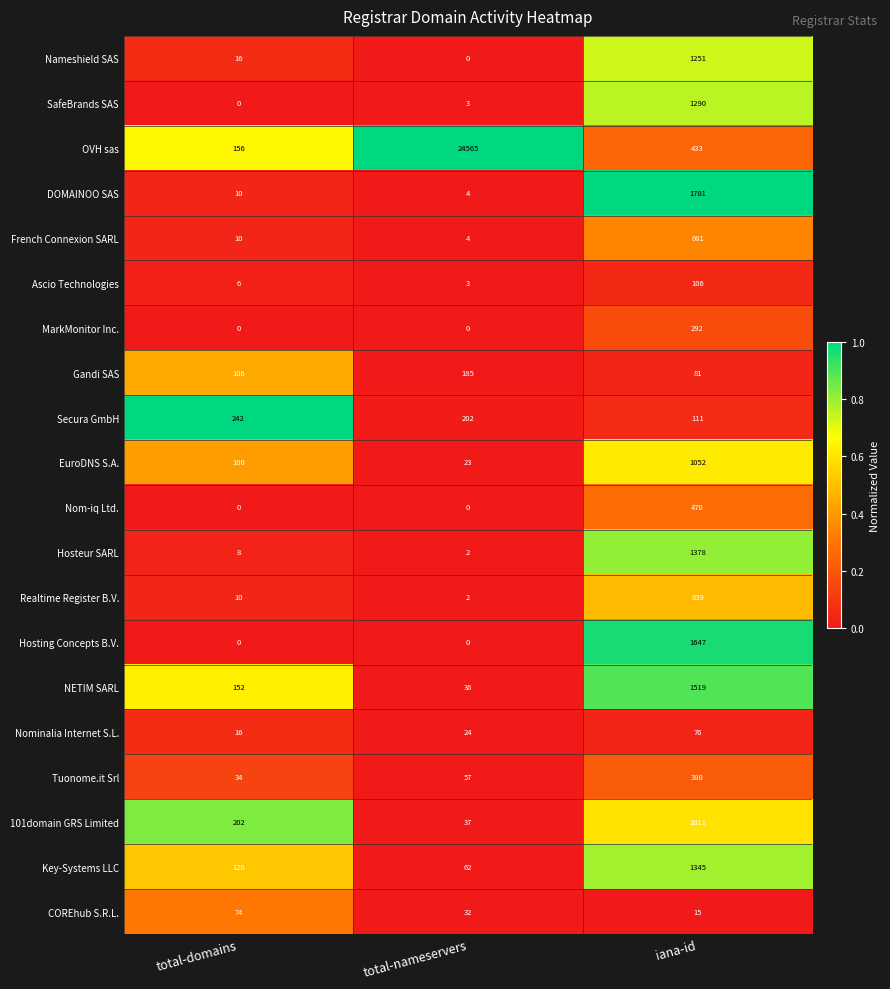

Which label corresponds to the largest value in the chart?

total-nameservers